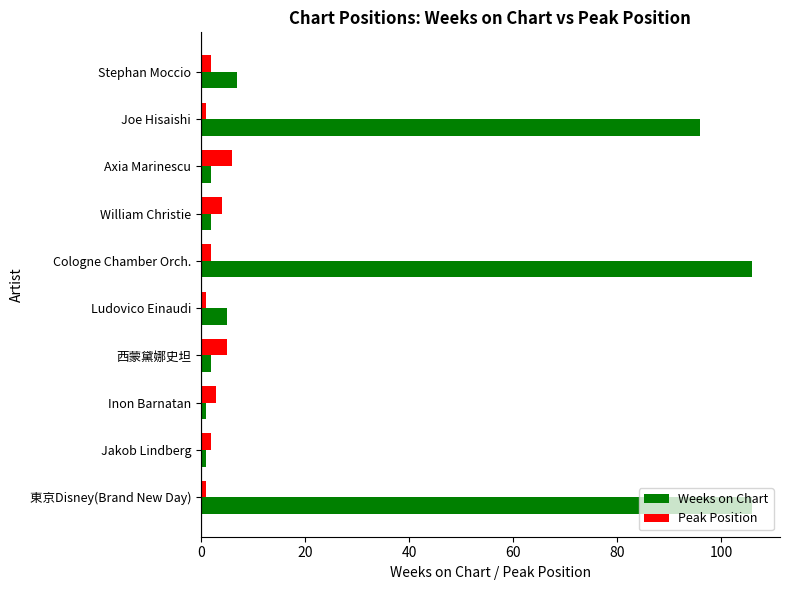

Which series has the largest range (max minus min)?

Weeks on Chart